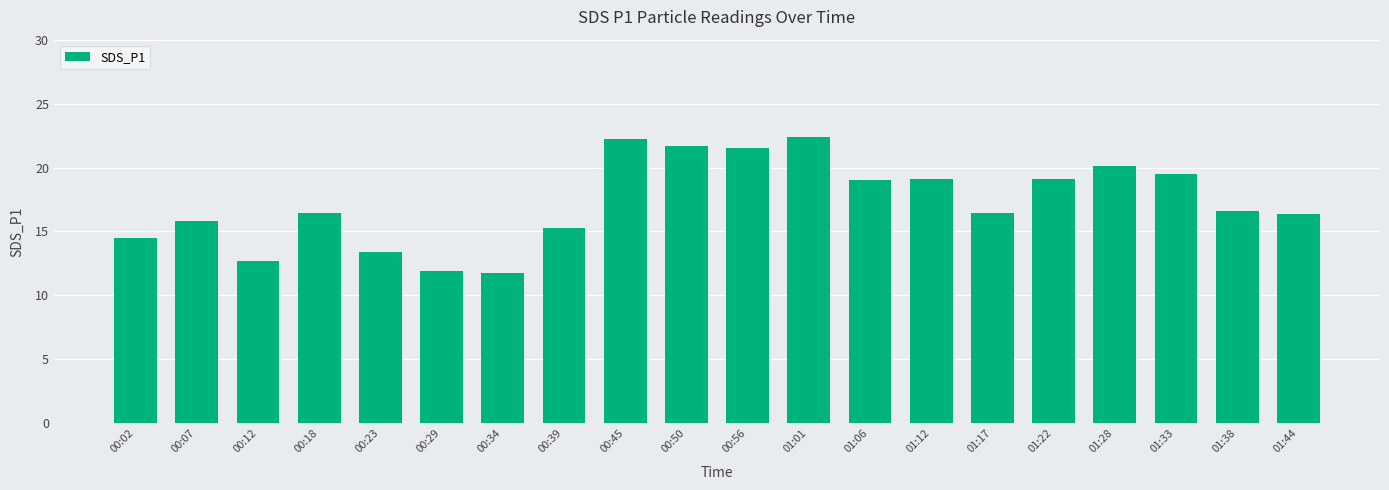

What is the greatest value displayed?

22.4